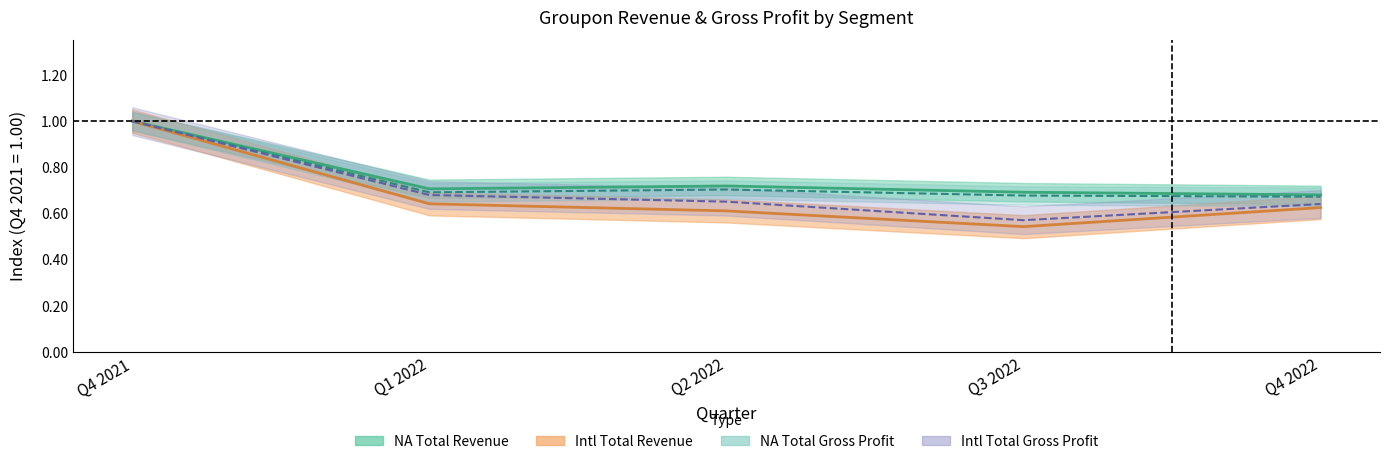

What are all the series names shown in the legend?

NA Total Revenue, Intl Total Revenue, NA Total Gross Profit, Intl Total Gross Profit